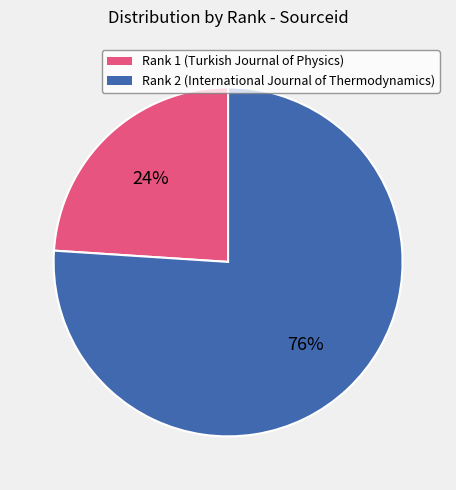

To the nearest percent, what is the difference between the largest and smallest slice percentages?

52%